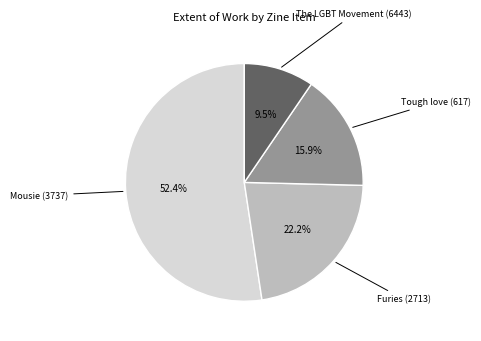

Combined, what portion of the pie is Tough love (617) and The LGBT Movement (6443)?

25.4%